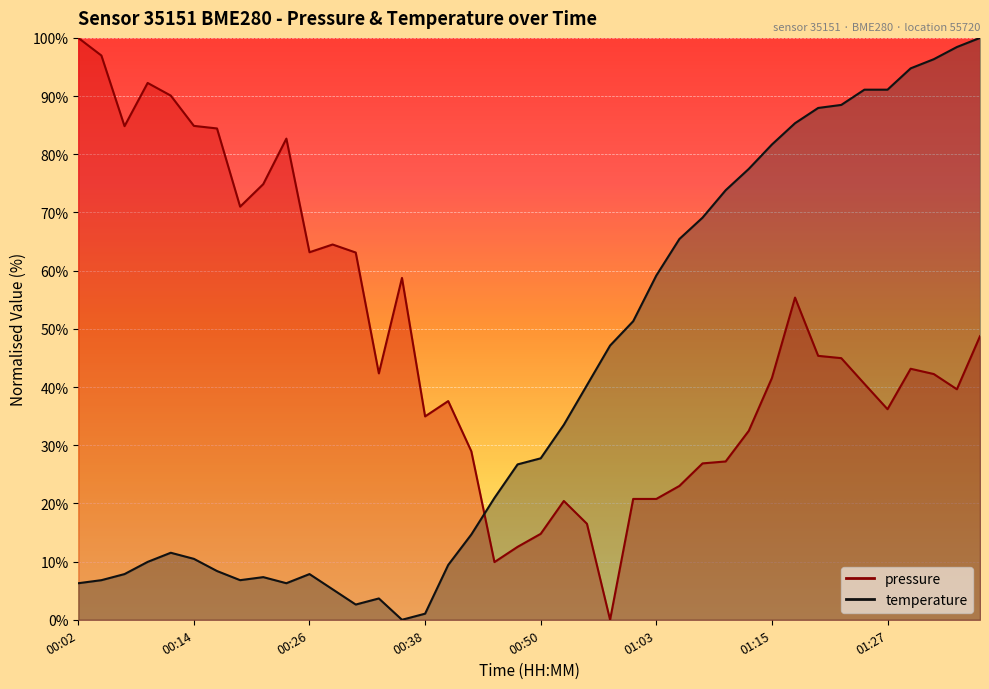

Between 00:07 and 00:11, which series saw the biggest shift?

pressure